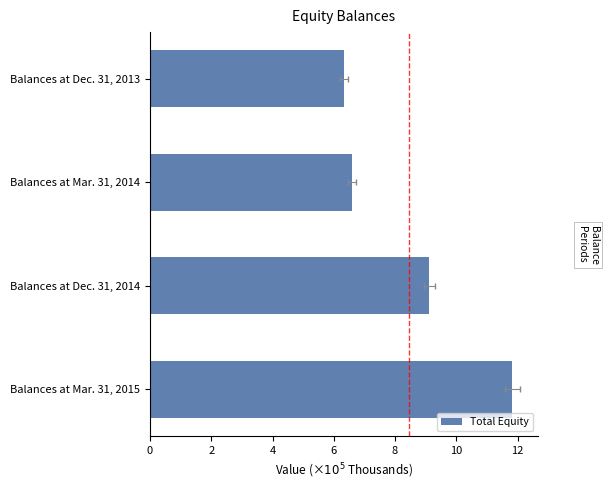

Which has a higher value, Balances at Mar. 31, 2014 or Balances at Dec. 31, 2014?

Balances at Dec. 31, 2014